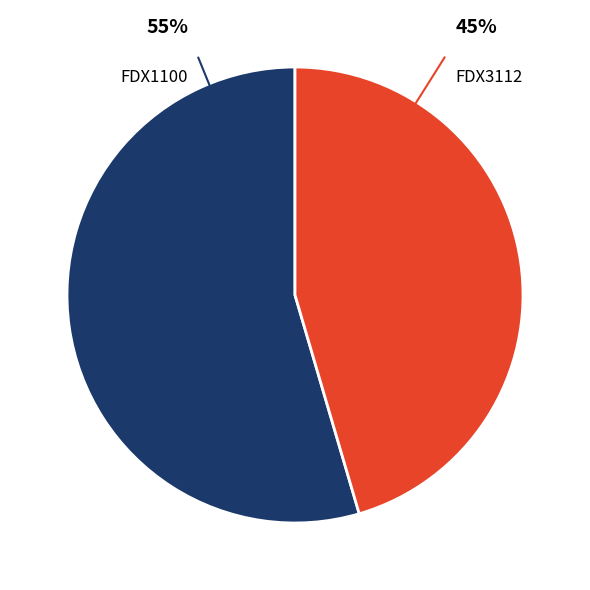

What is the majority slice?

FDX1100